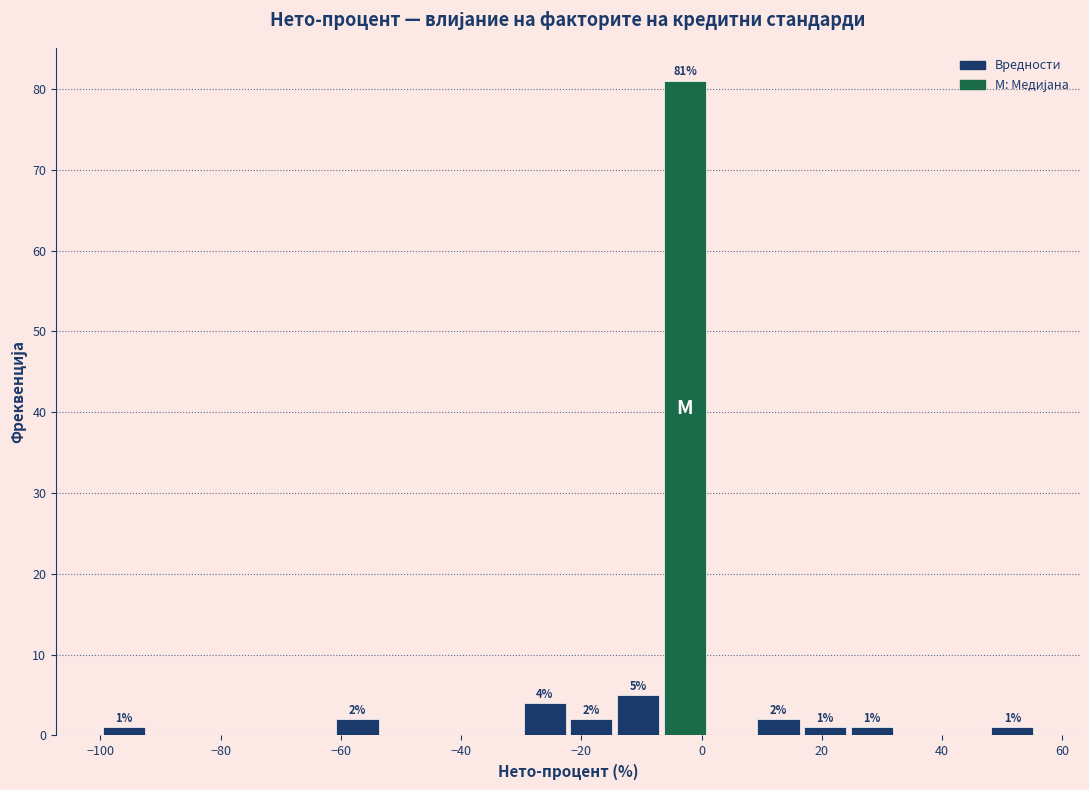

Read against the x-axis, roughly where is the centre of the tallest bar?

-2